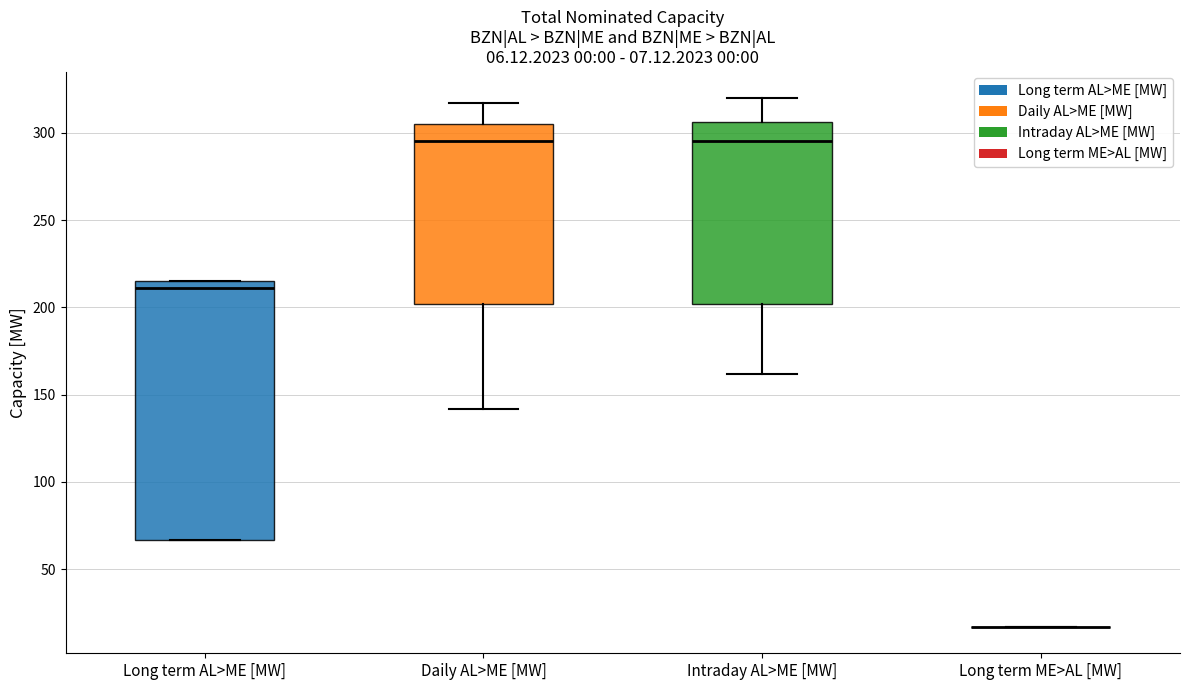

Which box is the tallest, from its lower edge to its upper edge?

Long term AL>ME [MW]